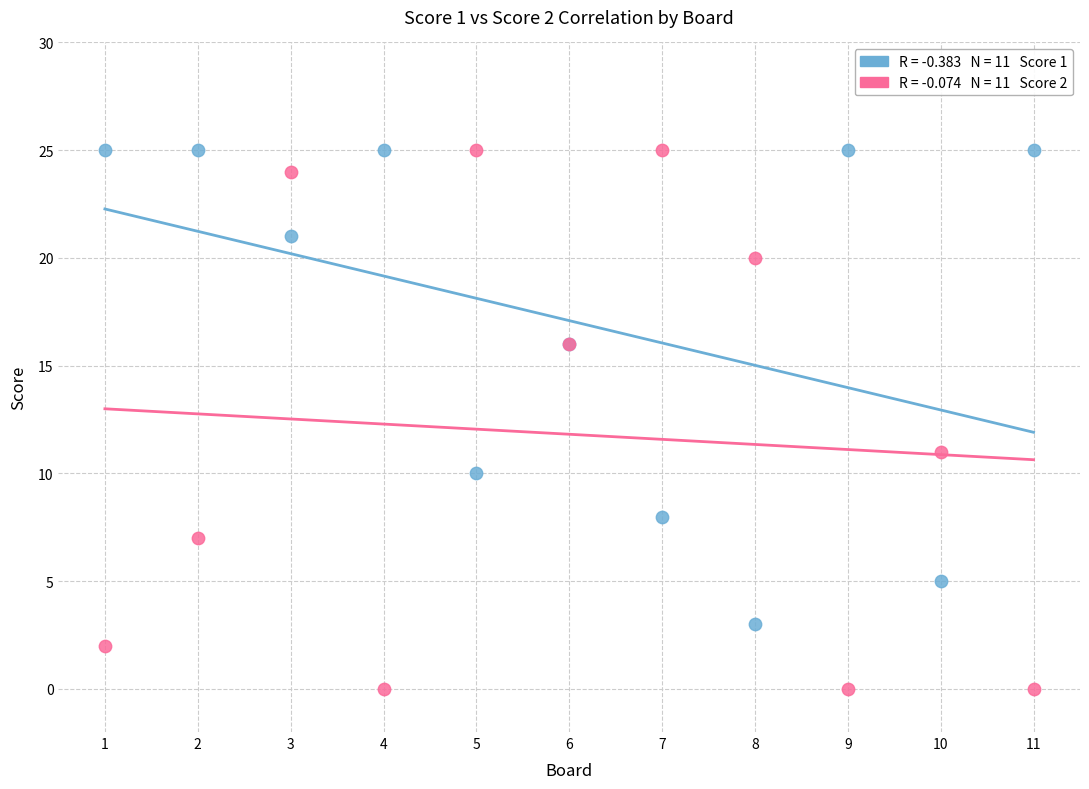

Across all series, what Y value is closest to 12?

11